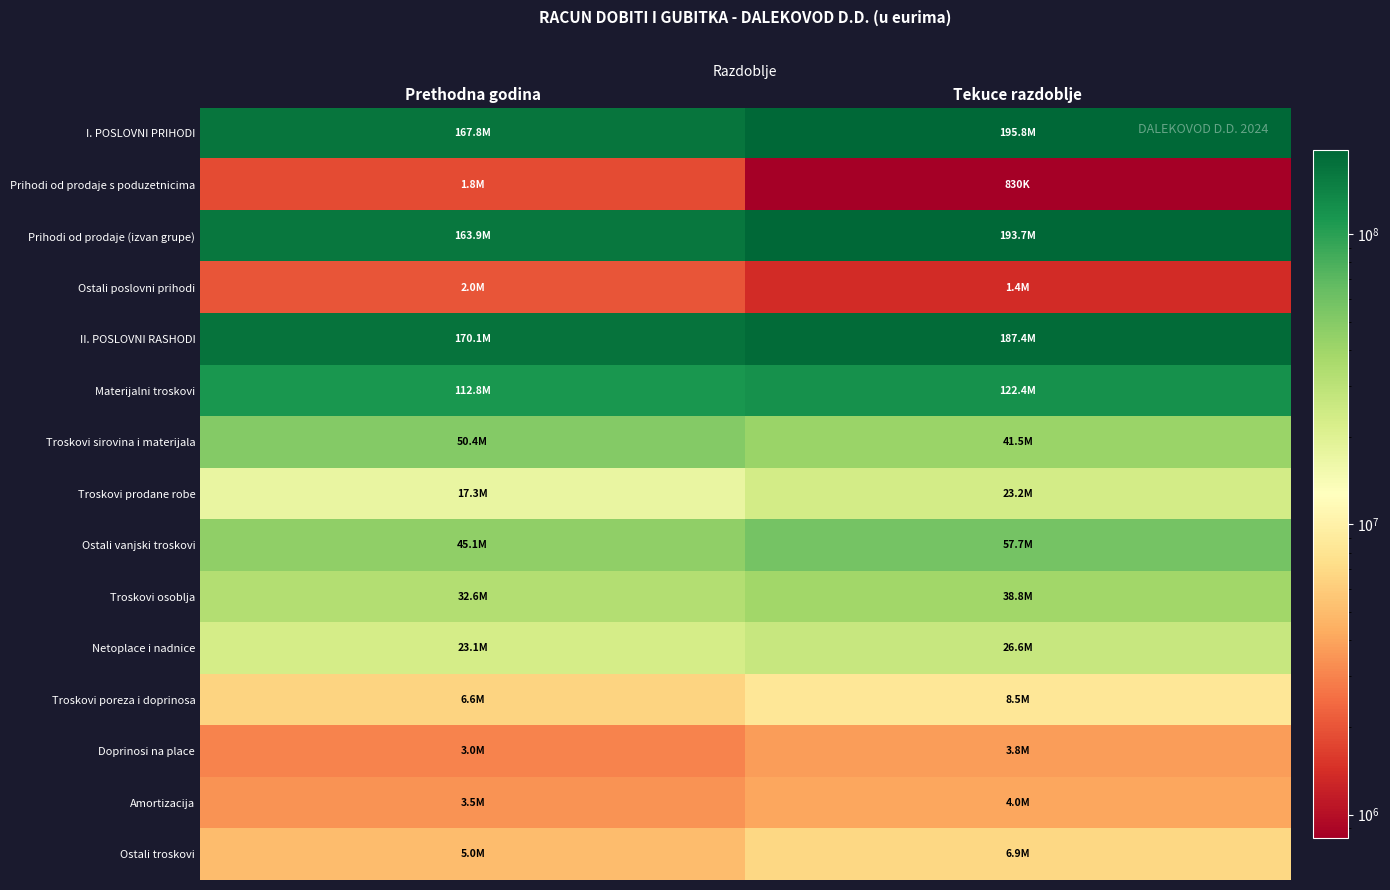

Reading right to left, transcribe all the data shown in this chart.

I. POSLOVNI PRIHODI: Tekuce razdoblje=195847380	Prethodna godina=167819613
Prihodi od prodaje s poduzetnicima: Tekuce razdoblje=829704	Prethodna godina=1842272
Prihodi od prodaje (izvan grupe): Tekuce razdoblje=193659649	Prethodna godina=163947934
Ostali poslovni prihodi: Tekuce razdoblje=1358027	Prethodna godina=2029407
II. POSLOVNI RASHODI: Tekuce razdoblje=187364634	Prethodna godina=170100667
Materijalni troskovi: Tekuce razdoblje=122395424	Prethodna godina=112816903
Troskovi sirovina i materijala: Tekuce razdoblje=41513156	Prethodna godina=50437756
Troskovi prodane robe: Tekuce razdoblje=23222176	Prethodna godina=17296600
Ostali vanjski troskovi: Tekuce razdoblje=57660092	Prethodna godina=45082547
Troskovi osoblja: Tekuce razdoblje=38848121	Prethodna godina=32642472
Netoplace i nadnice: Tekuce razdoblje=26609696	Prethodna godina=23073790
Troskovi poreza i doprinosa: Tekuce razdoblje=8474732	Prethodna godina=6555437
Doprinosi na place: Tekuce razdoblje=3763693	Prethodna godina=3013245
Amortizacija: Tekuce razdoblje=4026536	Prethodna godina=3451272
Ostali troskovi: Tekuce razdoblje=6862715	Prethodna godina=5026080